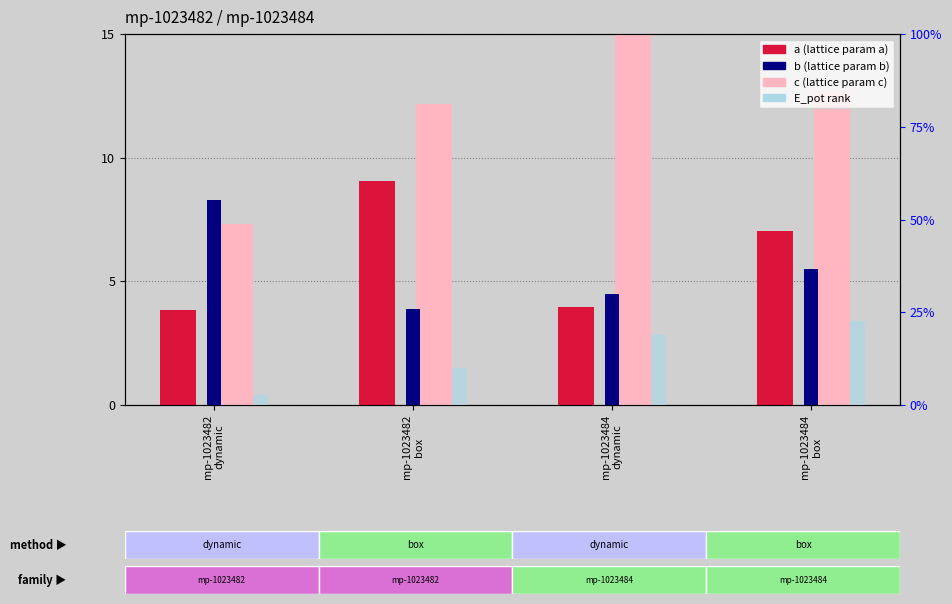

What is the maximum value shown in the chart?

23.6